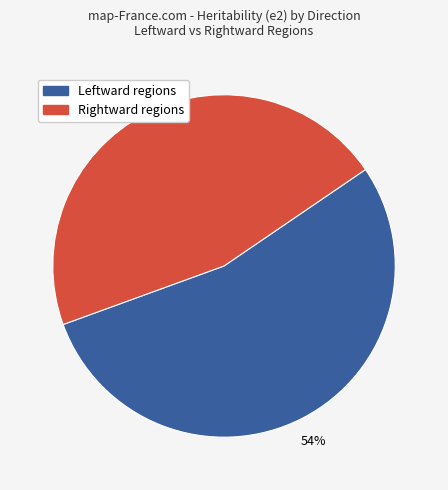

Is there any slice that represents more than half of the pie?

Yes